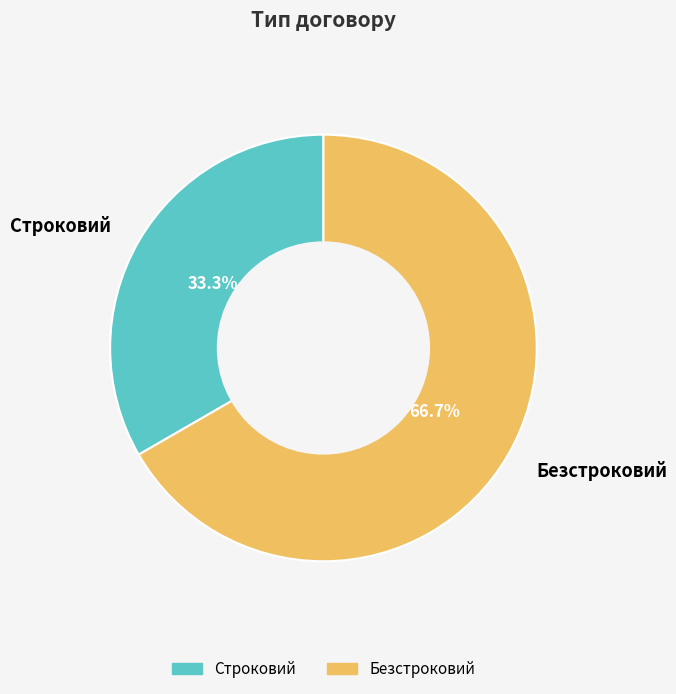

Approximately how many times larger is the value at Строковий compared to Безстроковий?

0.5